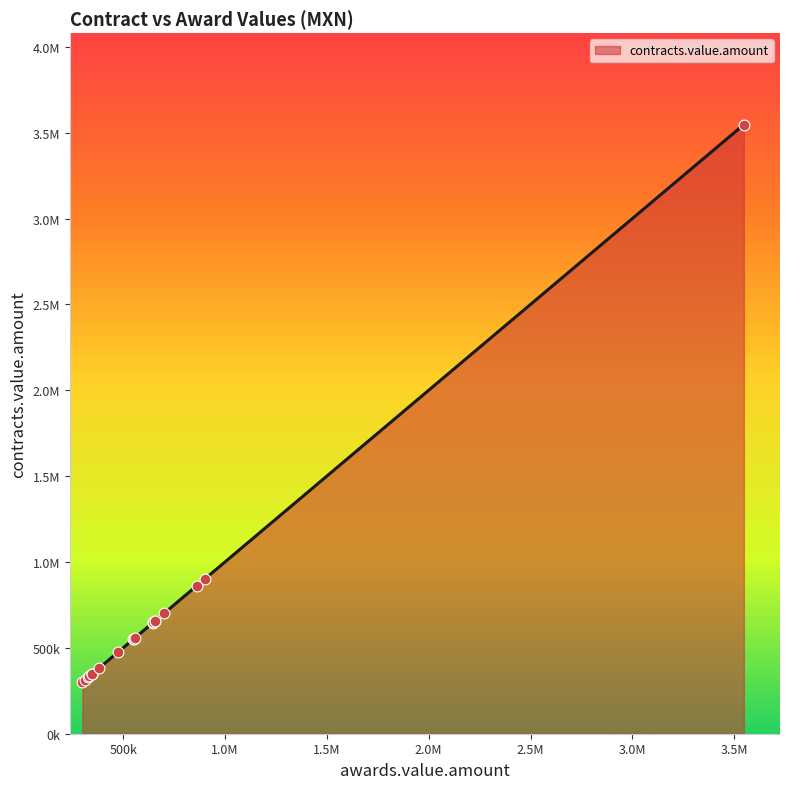

Which has a higher value, 5 or 10?

5